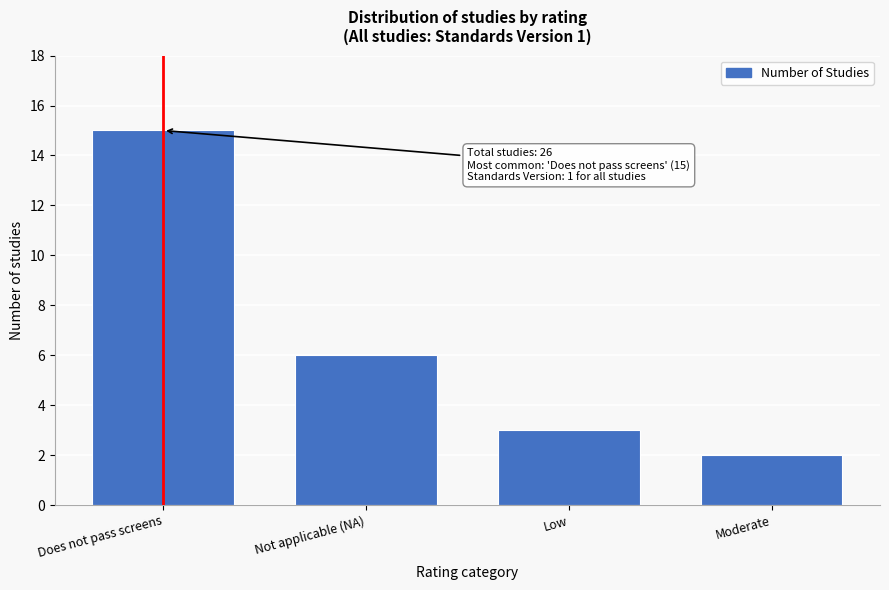

Reading left to right, what are all the values shown in this chart?

Does not pass screens=15	Not applicable (NA)=6	Low=3	Moderate=2